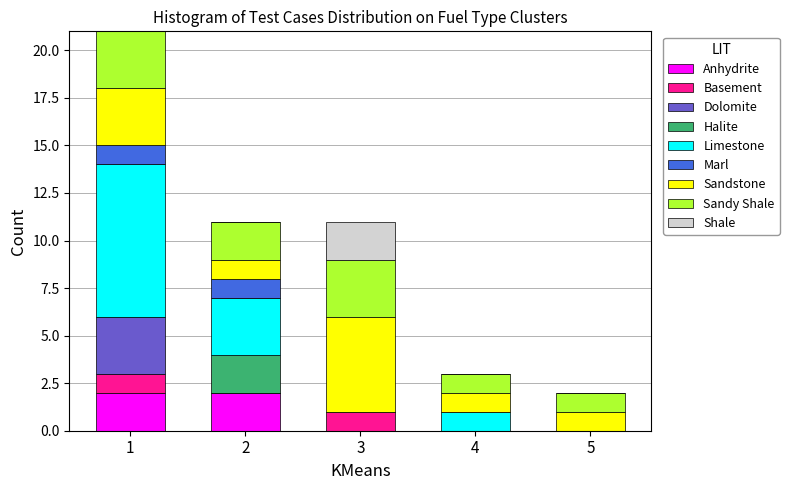

The Anhydrite series shows 3 at 1. True or false?

False